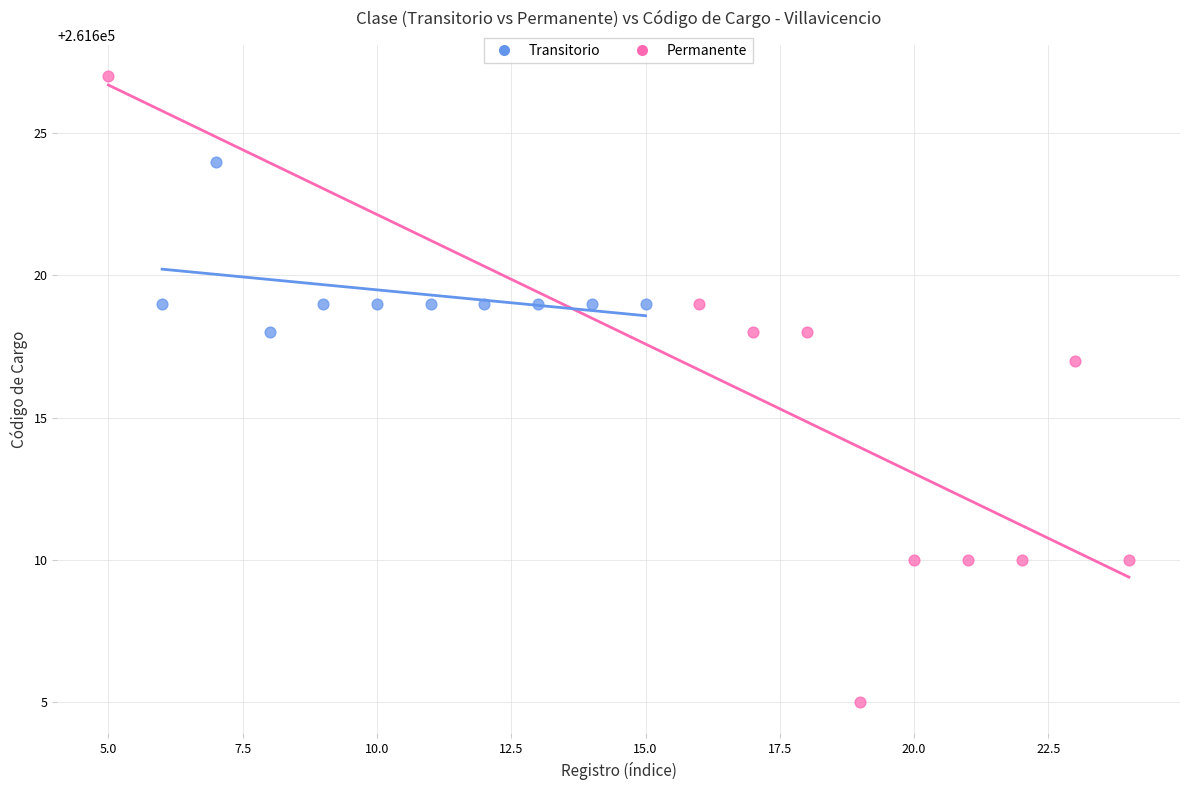

Which series contains the lowest Y value?

Permanente